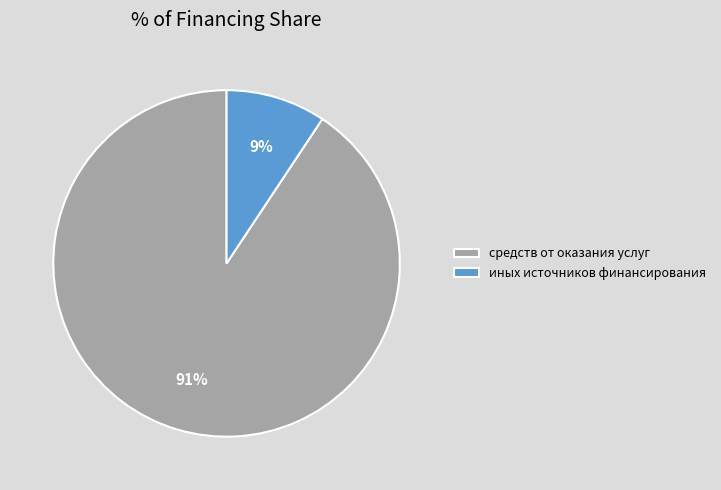

Does иных источников финансирования represent more than half of the total?

No